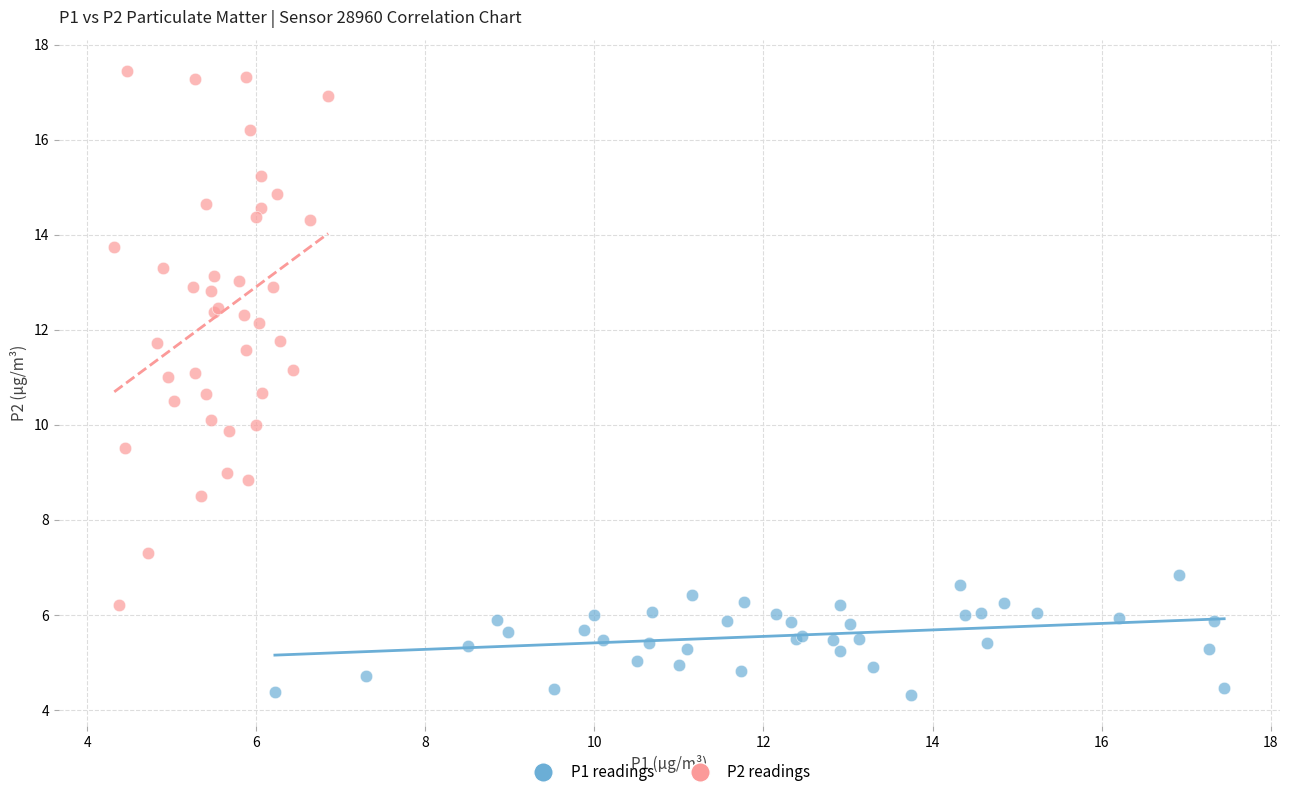

Which series contains the lowest Y value?

P1 readings